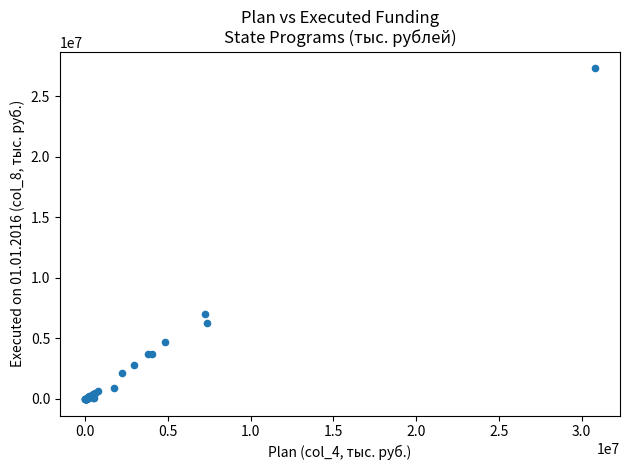

What Y value in the scatter plot is closest to 13650293?

7044597.1